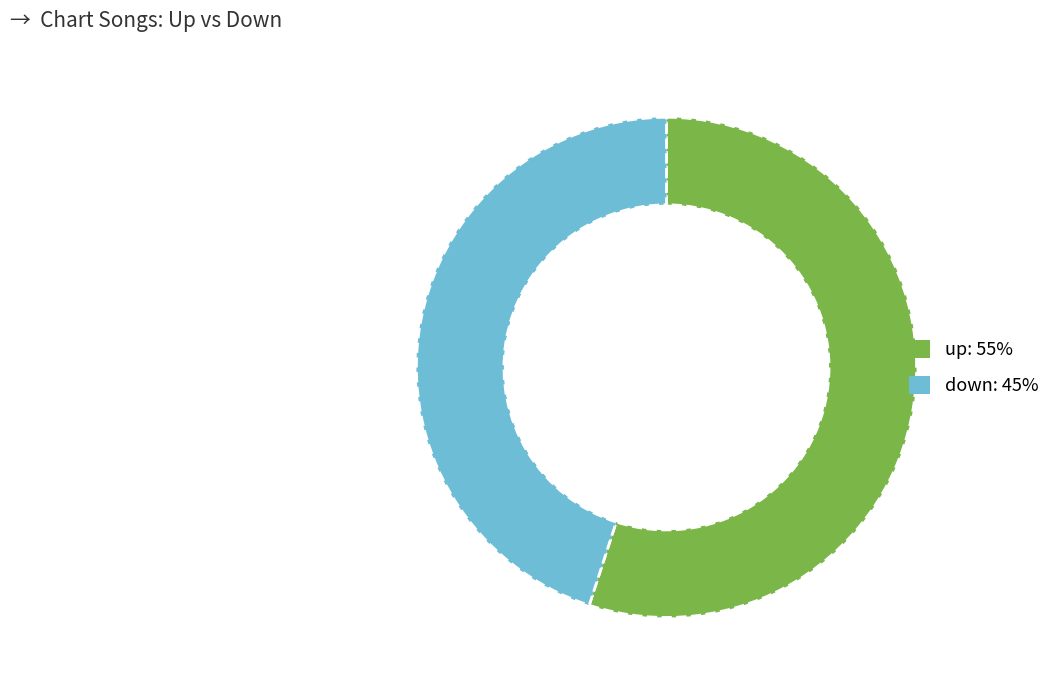

Is it true that down is 45% of the pie?

True